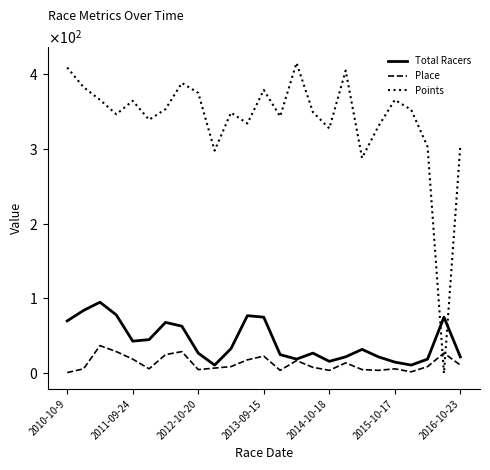

Is this an area chart (filled region under the line)?

No